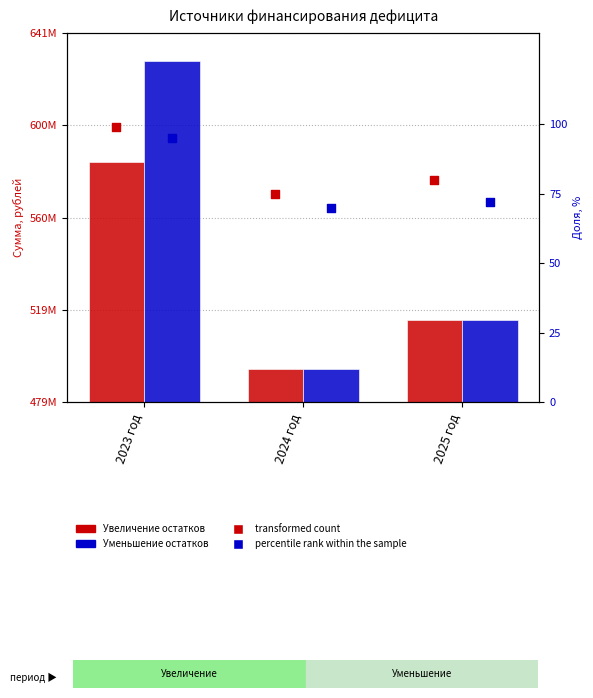

What is the total value across all series at 2024 год?

987412875.3